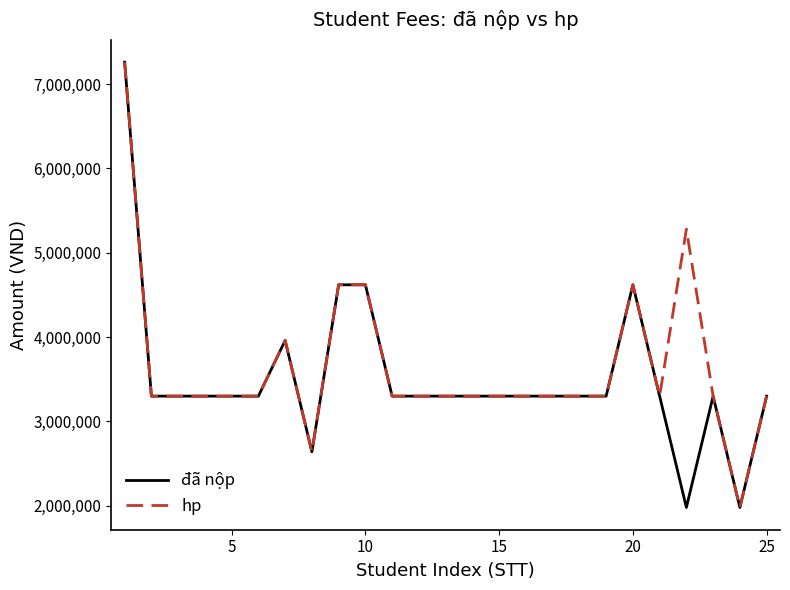

What is the smallest value displayed?

1980000